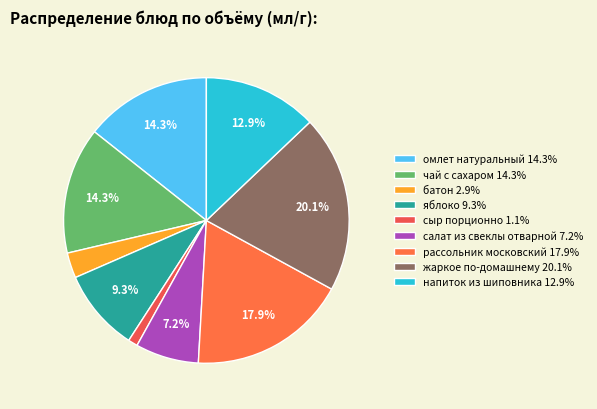

The напиток из шиповника slice represents 13% of the pie. True or false?

True